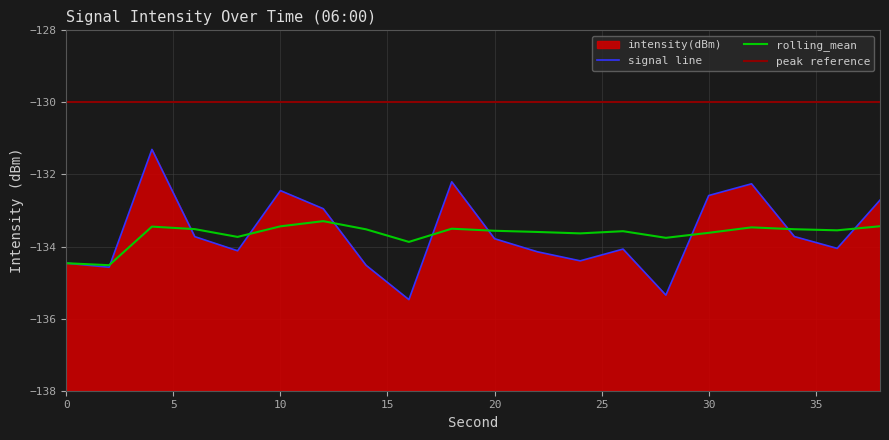

Rank the categories by intensity(dBm) value from lowest to highest.

16, 28, 2, 14, 0, 24, 22, 8, 26, 36, 20, 6, 34, 12, 38, 30, 10, 32, 18, 4